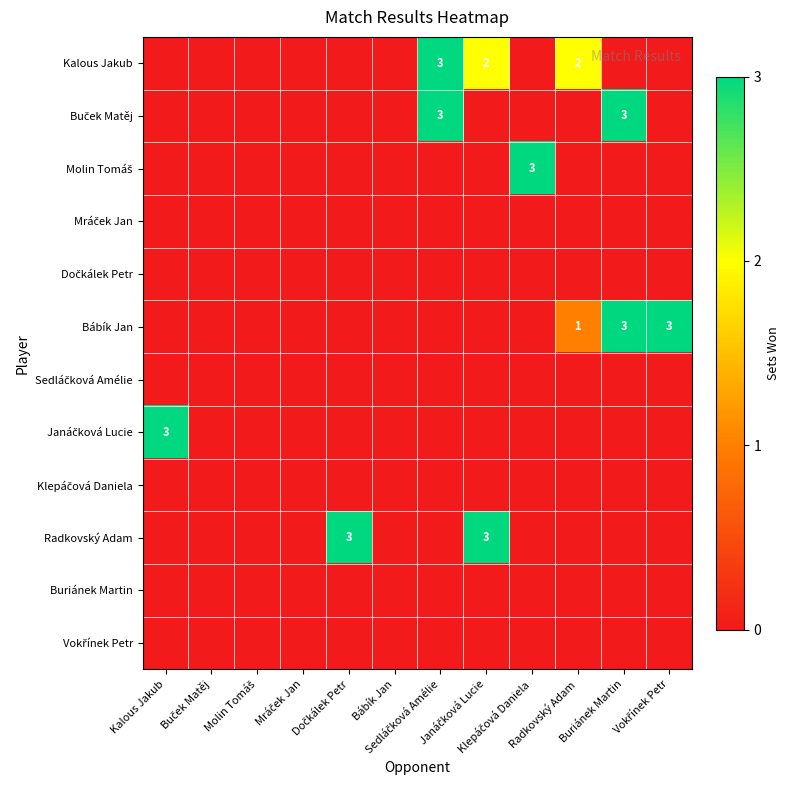

Is the value of Buček Matěj at Mráček Jan greater than the value of Dočkálek Petr at Janáčková Lucie?

No